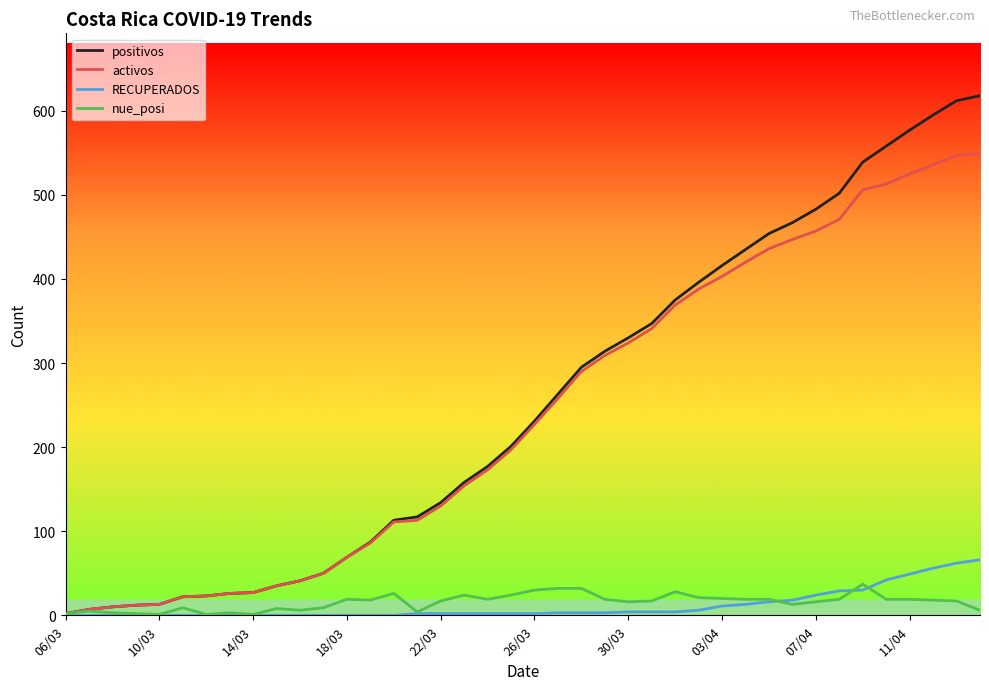

What is the greatest value displayed?

618